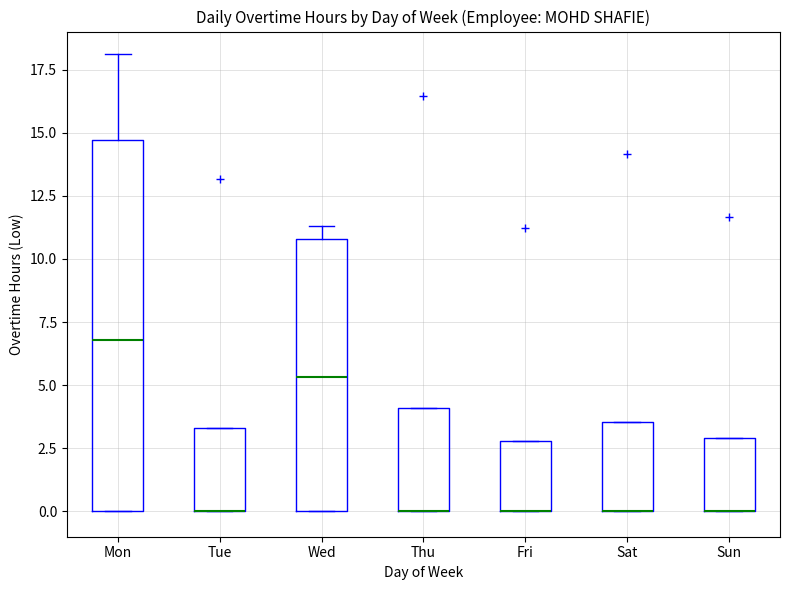

Reading left to right, transcribe this box plot: for each box, give where its median line is, the range the box spans, and where its two whiskers end, as read against the y-axis. The values are not printed on the chart, so give them approximately, as read against the axis.

Mon: median 7.0, box 0.0 to 14.5, whiskers 0.0 to 18.0
Tue: median 0.0 (drawn on the box's lower edge), box 0.0 to 3.5, whiskers 0.0 to 3.5
Wed: median 5.5, box 0.0 to 11.0, whiskers 0.0 to 11.5
Thu: median 0.0 (drawn on the box's lower edge), box 0.0 to 4.0, whiskers 0.0 to 4.0
Fri: median 0.0 (drawn on the box's lower edge), box 0.0 to 3.0, whiskers 0.0 to 3.0
Sat: median 0.0 (drawn on the box's lower edge), box 0.0 to 3.5, whiskers 0.0 to 3.5
Sun: median 0.0 (drawn on the box's lower edge), box 0.0 to 3.0, whiskers 0.0 to 3.0